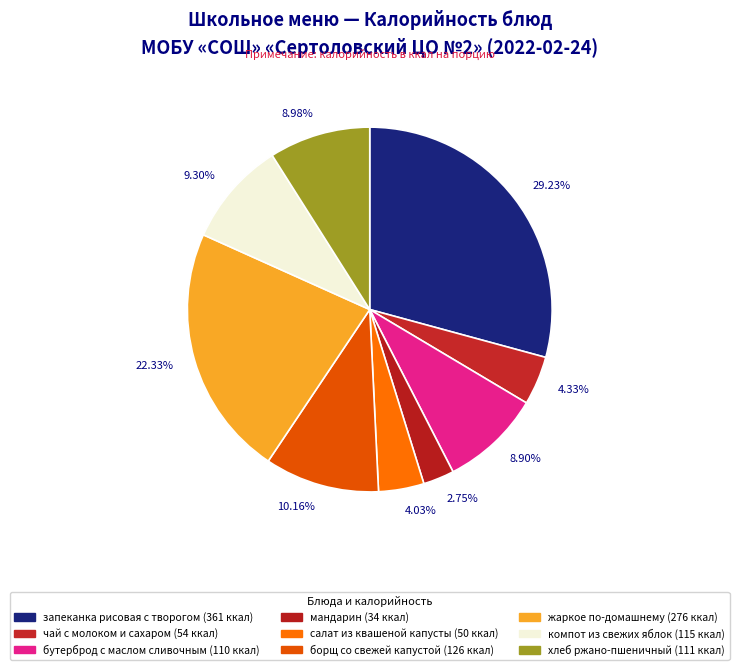

What is the ratio of the value at 8.98% to the value at 4.03%?

2.2